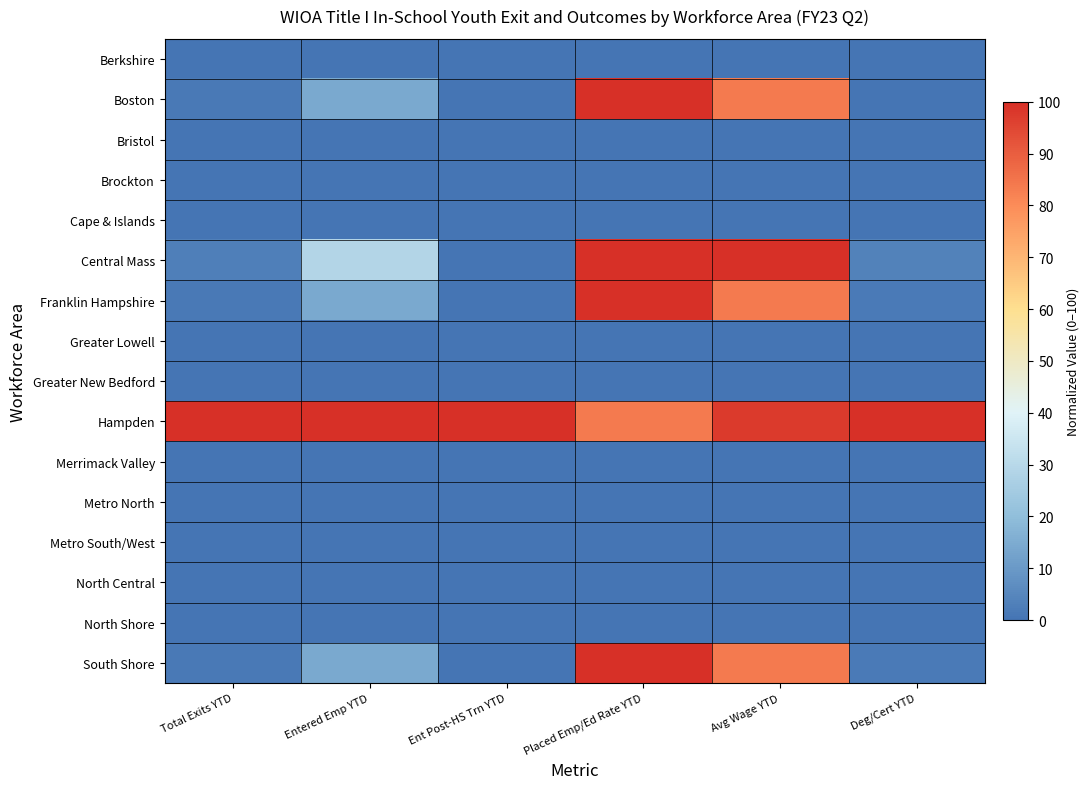

Reading right to left, what are all the values shown in this chart?

Berkshire: Deg/Cert YTD=0.0	Avg Wage YTD=0.0	Placed Emp/Ed Rate YTD=0.0	Ent Post-HS Trn YTD=0.0	Entered Emp YTD=0.0	Total Exits YTD=0.0
Boston: Deg/Cert YTD=0.0	Avg Wage YTD=83.8	Placed Emp/Ed Rate YTD=100.0	Ent Post-HS Trn YTD=0.0	Entered Emp YTD=14.3	Total Exits YTD=1.5
Bristol: Deg/Cert YTD=0.0	Avg Wage YTD=0.0	Placed Emp/Ed Rate YTD=0.0	Ent Post-HS Trn YTD=0.0	Entered Emp YTD=0.0	Total Exits YTD=0.0
Brockton: Deg/Cert YTD=0.0	Avg Wage YTD=0.0	Placed Emp/Ed Rate YTD=0.0	Ent Post-HS Trn YTD=0.0	Entered Emp YTD=0.0	Total Exits YTD=0.0
Cape & Islands: Deg/Cert YTD=0.0	Avg Wage YTD=0.0	Placed Emp/Ed Rate YTD=0.0	Ent Post-HS Trn YTD=0.0	Entered Emp YTD=0.0	Total Exits YTD=0.0
Central Mass: Deg/Cert YTD=3.6	Avg Wage YTD=100.0	Placed Emp/Ed Rate YTD=100.0	Ent Post-HS Trn YTD=0.0	Entered Emp YTD=28.6	Total Exits YTD=2.9
Franklin Hampshire: Deg/Cert YTD=1.8	Avg Wage YTD=83.8	Placed Emp/Ed Rate YTD=100.0	Ent Post-HS Trn YTD=0.0	Entered Emp YTD=14.3	Total Exits YTD=1.5
Greater Lowell: Deg/Cert YTD=0.0	Avg Wage YTD=0.0	Placed Emp/Ed Rate YTD=0.0	Ent Post-HS Trn YTD=0.0	Entered Emp YTD=0.0	Total Exits YTD=0.0
Greater New Bedford: Deg/Cert YTD=0.0	Avg Wage YTD=0.0	Placed Emp/Ed Rate YTD=0.0	Ent Post-HS Trn YTD=0.0	Entered Emp YTD=0.0	Total Exits YTD=0.0
Hampden: Deg/Cert YTD=100.0	Avg Wage YTD=97.6	Placed Emp/Ed Rate YTD=83.8	Ent Post-HS Trn YTD=100.0	Entered Emp YTD=100.0	Total Exits YTD=100.0
Merrimack Valley: Deg/Cert YTD=0.0	Avg Wage YTD=0.0	Placed Emp/Ed Rate YTD=0.0	Ent Post-HS Trn YTD=0.0	Entered Emp YTD=0.0	Total Exits YTD=0.0
Metro North: Deg/Cert YTD=0.0	Avg Wage YTD=0.0	Placed Emp/Ed Rate YTD=0.0	Ent Post-HS Trn YTD=0.0	Entered Emp YTD=0.0	Total Exits YTD=0.0
Metro South/West: Deg/Cert YTD=0.0	Avg Wage YTD=0.0	Placed Emp/Ed Rate YTD=0.0	Ent Post-HS Trn YTD=0.0	Entered Emp YTD=0.0	Total Exits YTD=0.0
North Central: Deg/Cert YTD=0.0	Avg Wage YTD=0.0	Placed Emp/Ed Rate YTD=0.0	Ent Post-HS Trn YTD=0.0	Entered Emp YTD=0.0	Total Exits YTD=0.0
North Shore: Deg/Cert YTD=0.0	Avg Wage YTD=0.0	Placed Emp/Ed Rate YTD=0.0	Ent Post-HS Trn YTD=0.0	Entered Emp YTD=0.0	Total Exits YTD=0.0
South Shore: Deg/Cert YTD=1.8	Avg Wage YTD=83.8	Placed Emp/Ed Rate YTD=100.0	Ent Post-HS Trn YTD=0.0	Entered Emp YTD=14.3	Total Exits YTD=1.5